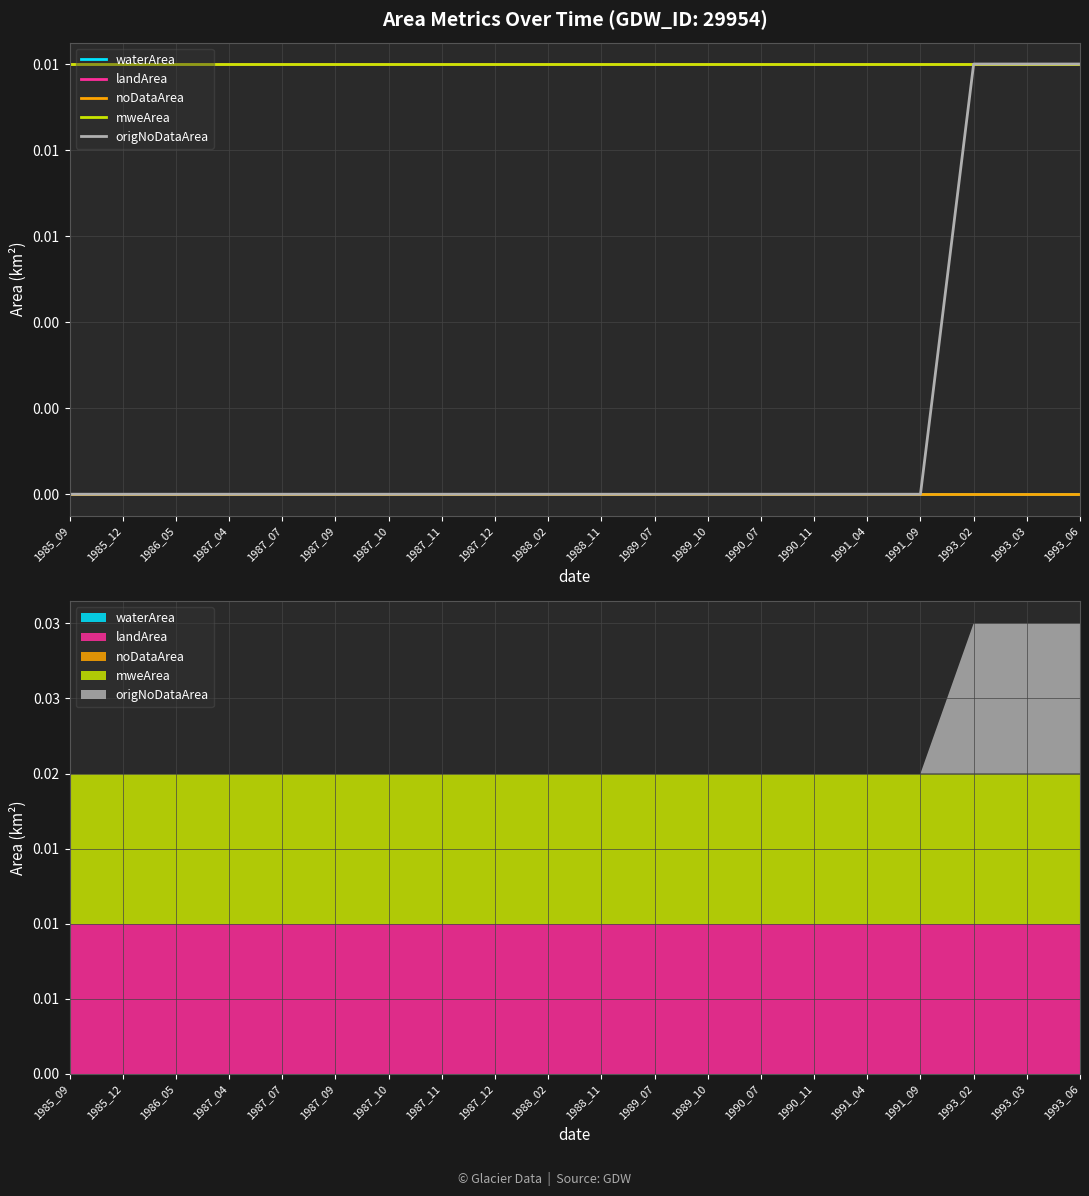

The value of mweArea at 1987_12 is 0.0. True or false?

False